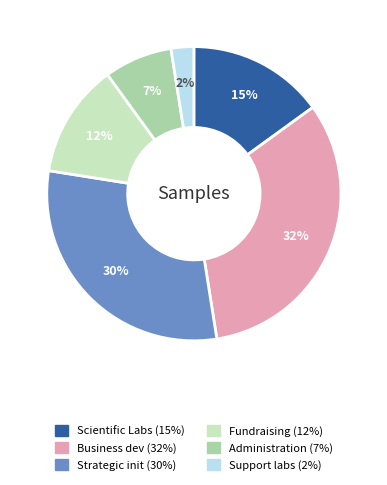

Is there a majority slice in this chart?

No